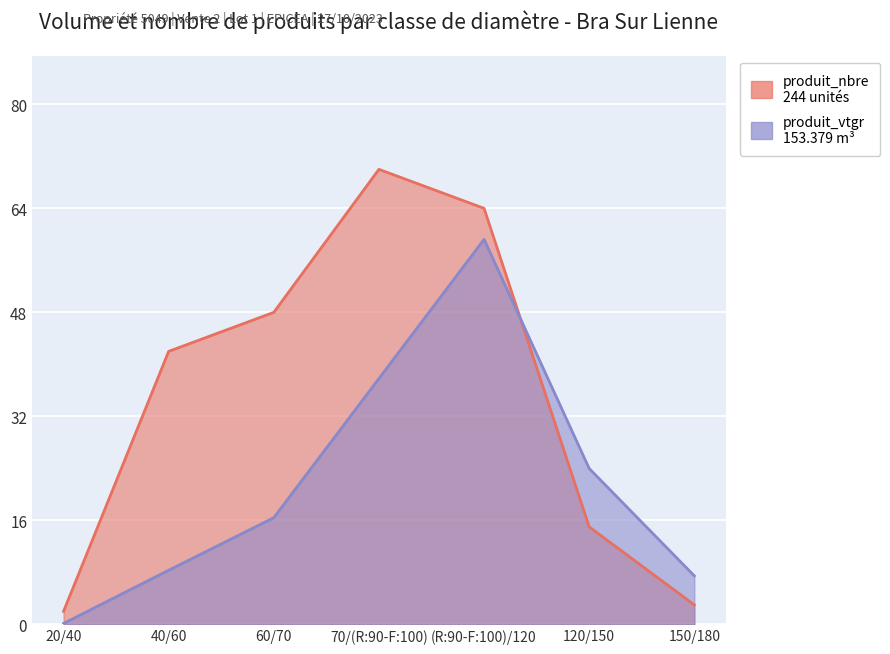

What is the average value of the produit_nbre series?

34.9